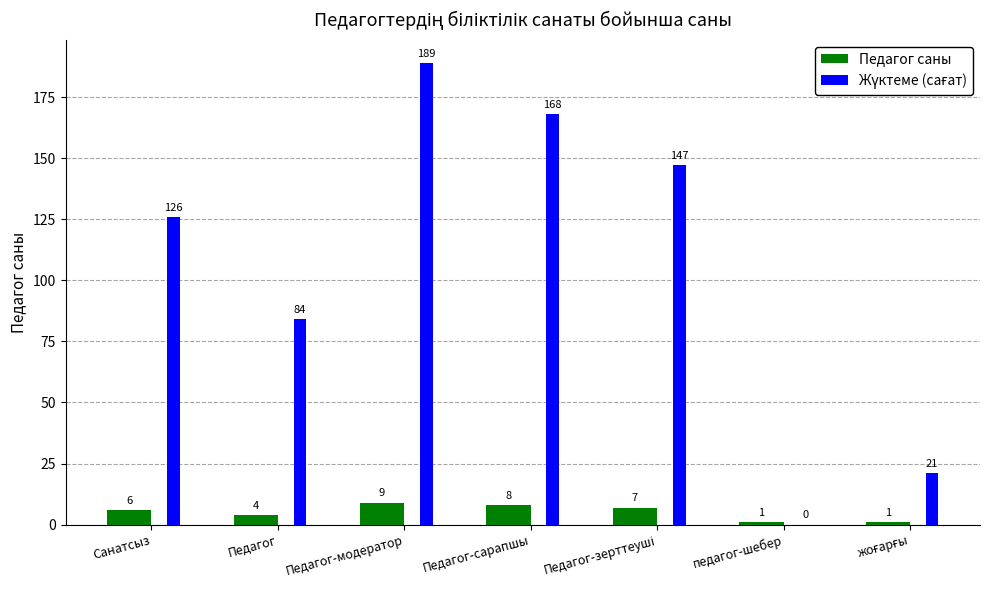

At which label does Педагог саны reach its peak?

Педагог-модератор